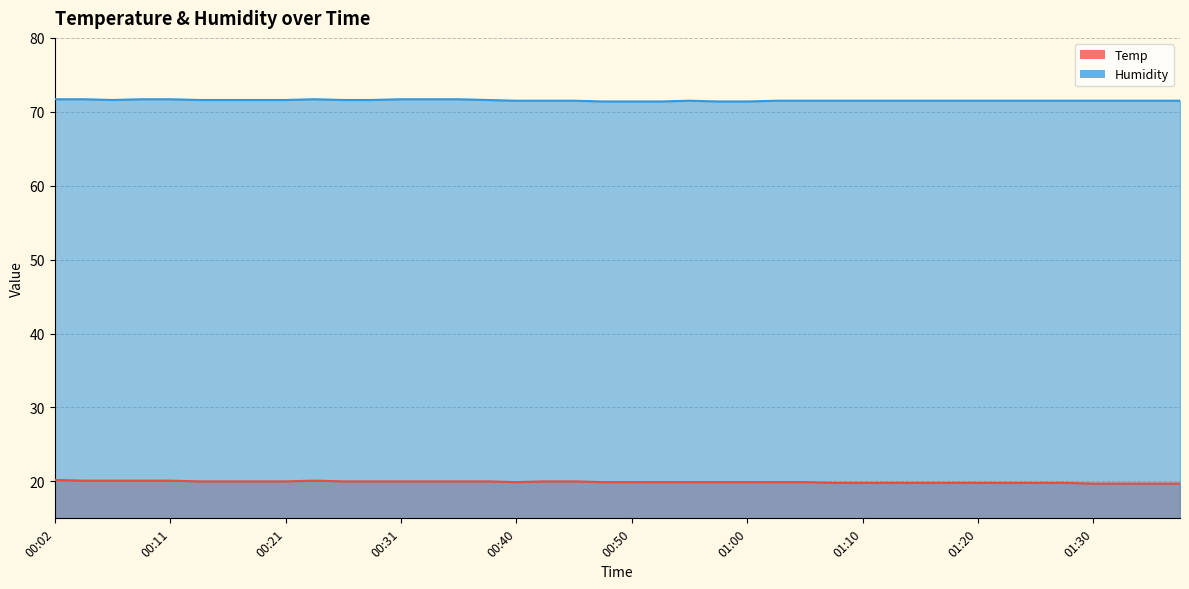

Reading left to right, list all the values displayed in this chart.

Temp: 00:02=20.2	00:04=20.1	00:06=20.1	00:09=20.1	00:11=20.1	00:14=20.0	00:16=20.0	00:19=20.0	00:21=20.0	00:23=20.1	00:26=20.0	00:28=20.0	00:31=20.0	00:33=20.0	00:36=20.0	00:38=20.0	00:40=19.9	00:43=20.0	00:45=20.0	00:48=19.9	00:50=19.9	00:53=19.9	00:55=19.9	00:57=19.9	01:00=19.9	01:02=19.9	01:05=19.9	01:07=19.8	01:10=19.8	01:12=19.8	01:15=19.8	01:17=19.8	01:20=19.8	01:22=19.8	01:25=19.8	01:27=19.8	01:30=19.7	01:33=19.7	01:35=19.7	01:38=19.7
Humidity: 00:02=71.7	00:04=71.7	00:06=71.6	00:09=71.7	00:11=71.7	00:14=71.6	00:16=71.6	00:19=71.6	00:21=71.6	00:23=71.7	00:26=71.6	00:28=71.6	00:31=71.7	00:33=71.7	00:36=71.7	00:38=71.6	00:40=71.5	00:43=71.5	00:45=71.5	00:48=71.4	00:50=71.4	00:53=71.4	00:55=71.5	00:57=71.4	01:00=71.4	01:02=71.5	01:05=71.5	01:07=71.5	01:10=71.5	01:12=71.5	01:15=71.5	01:17=71.5	01:20=71.5	01:22=71.5	01:25=71.5	01:27=71.5	01:30=71.5	01:33=71.5	01:35=71.5	01:38=71.5